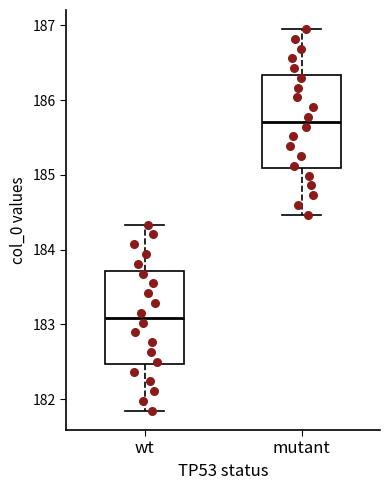

Reading left to right, transcribe this box plot: for each box, give where its median line is, the range the box spans, and where its two whiskers end, as read against the y-axis. The values are not printed on the chart, so give them approximately, as read against the axis.

wt: median 183.1, box 182.5 to 183.7, whiskers 181.8 to 184.3
mutant: median 185.7, box 185.1 to 186.3, whiskers 184.5 to 187.0